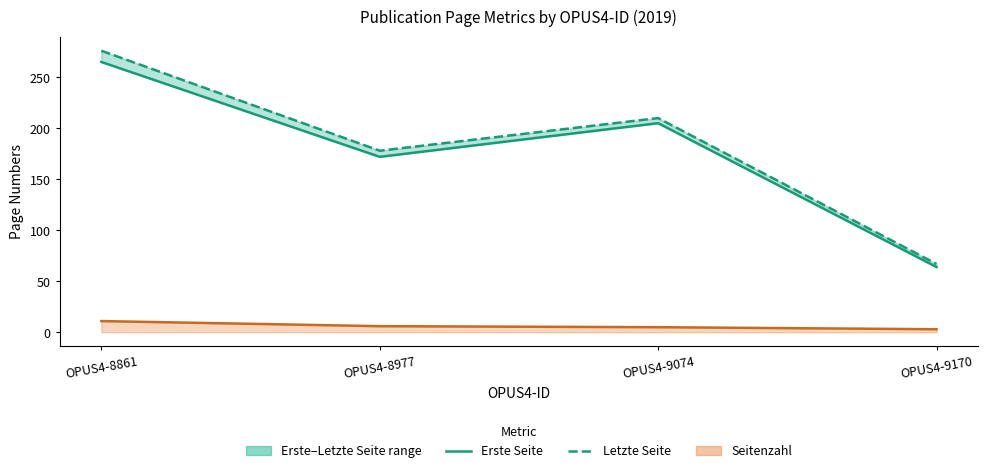

What value does the data have at OPUS4-8861?

265